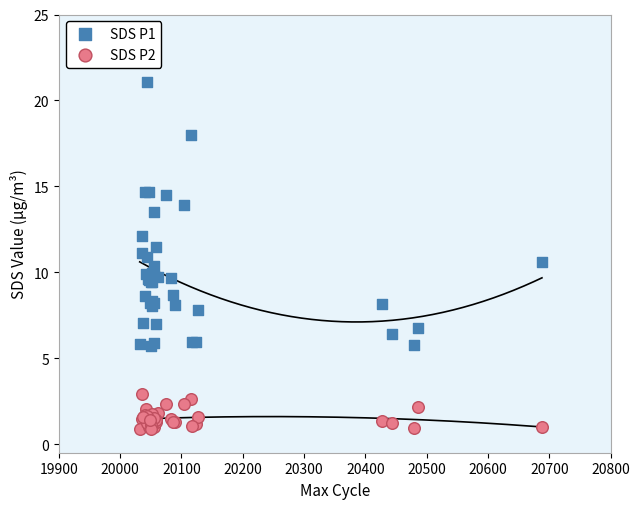

Which series has the largest Y range (max minus min)?

SDS P1